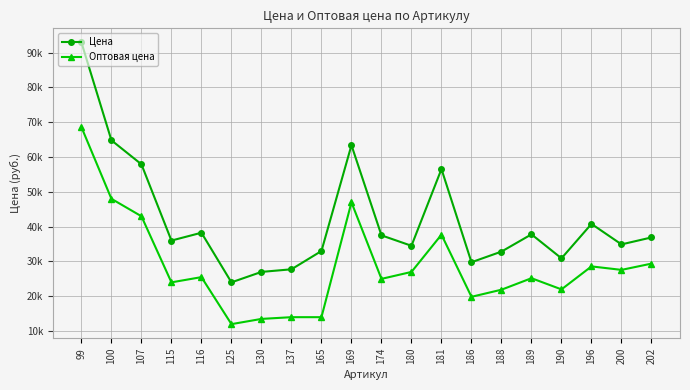

Reading right to left, what are all the values shown in this chart?

Цена: 202=36900	200=34900	196=40784	190=30900	189=37785	188=32834	186=29774	181=56535	180=34500	174=37499	169=63390	165=32999	137=27749	130=26999	125=23999	116=38249	115=35999	107=57900	100=64790	99=92900
Оптовая цена: 202=29380	200=27580	196=28580	190=21980	189=25190	188=21889	186=19849	181=37690	180=26990	174=24999	169=46980	165=14000	137=14000	130=13500	125=12000	116=25499	115=23999	107=42980	100=47990	99=68580